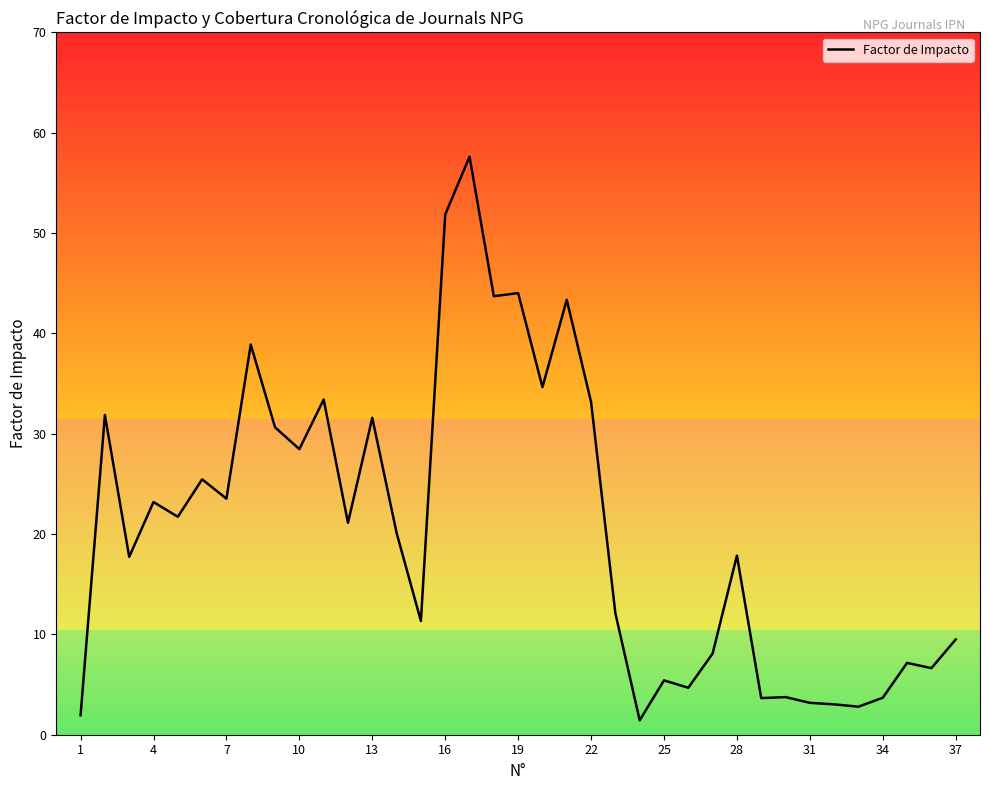

True or false: the data shows 51.8 at 16.

True